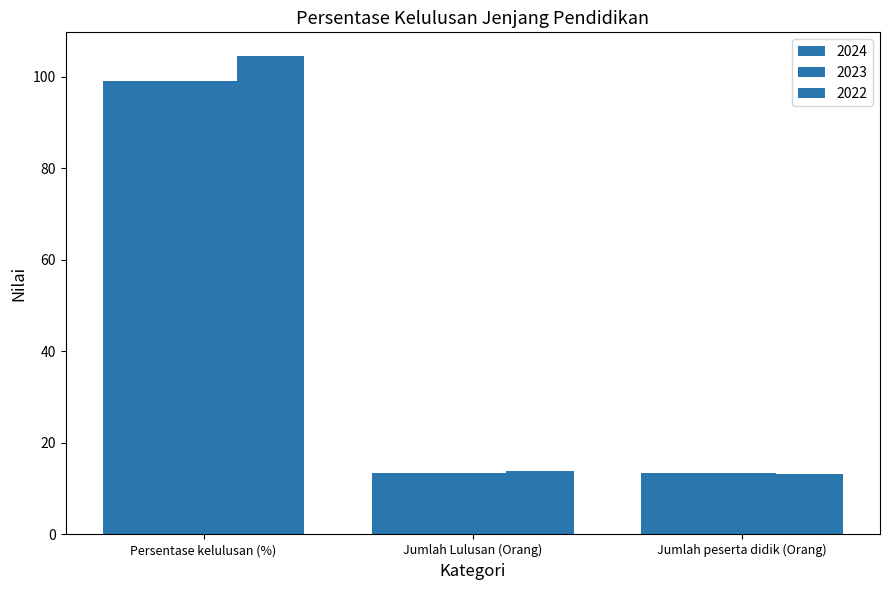

Reading left to right, list all the values displayed in this chart.

2024: Persentase kelulusan (%)=99.1	Jumlah Lulusan (Orang)=13.4	Jumlah peserta didik (Orang)=13.5
2023: Persentase kelulusan (%)=99.1	Jumlah Lulusan (Orang)=13.4	Jumlah peserta didik (Orang)=13.5
2022: Persentase kelulusan (%)=104.4	Jumlah Lulusan (Orang)=13.8	Jumlah peserta didik (Orang)=13.2